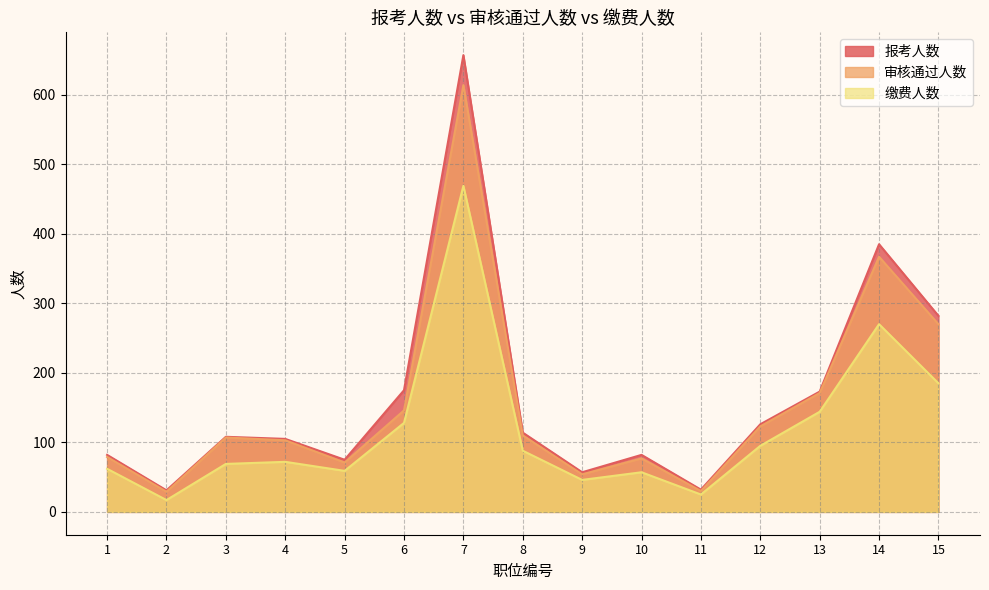

What is the sum of the 报考人数 values at 13 and 8?

287